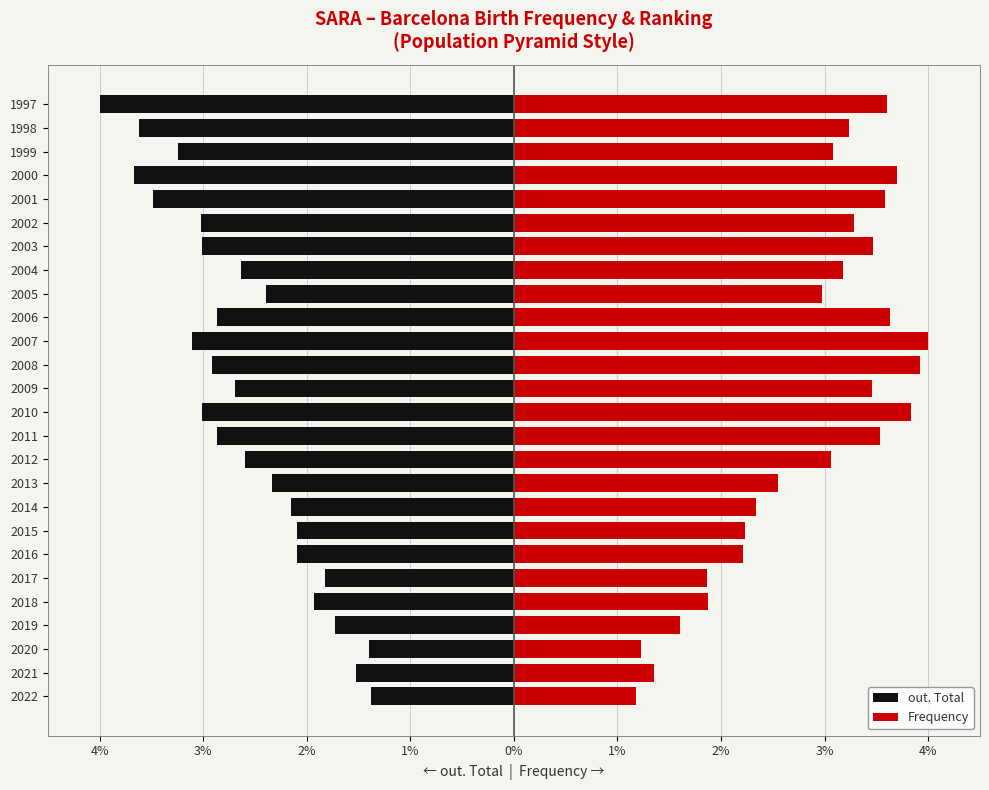

What is the value of the Frequency bar at the 19th from the left?

3.2